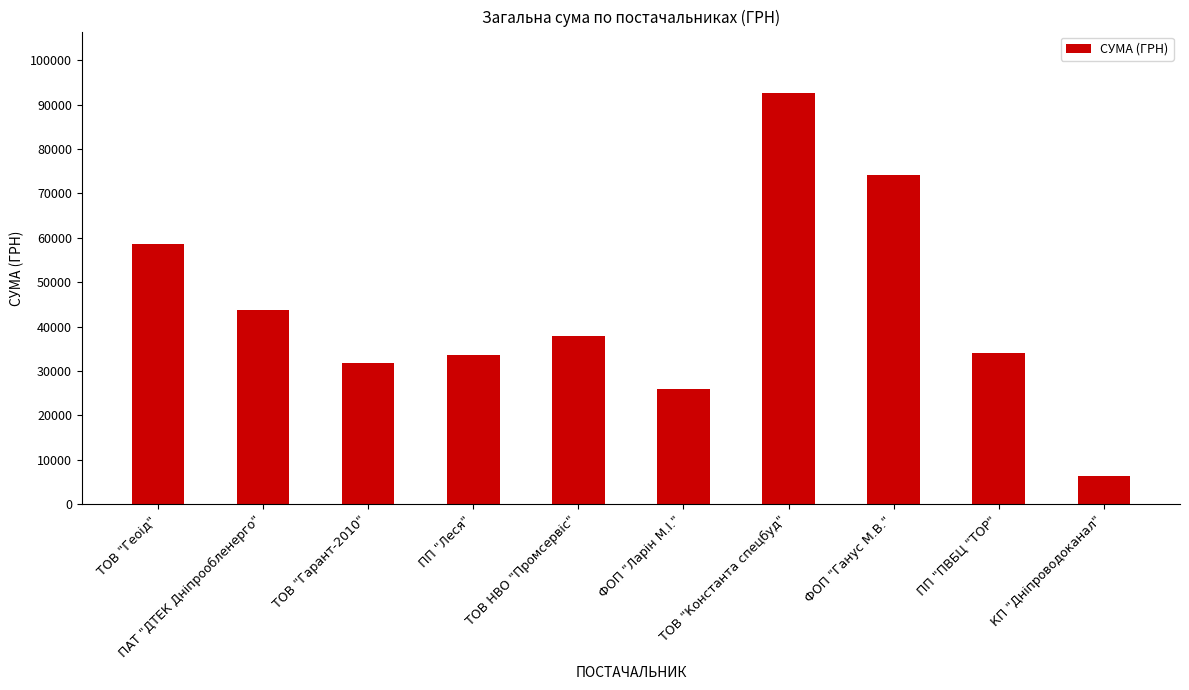

Where is the data nearest to the value 49395?

ПАТ "ДТЕК Дніпрообленерго"